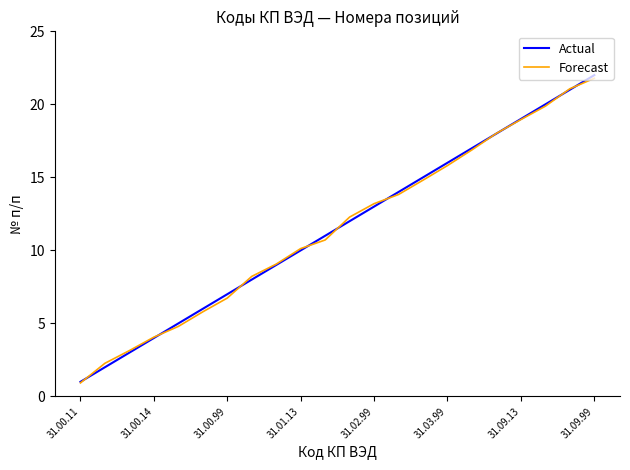

Which series has the largest range (max minus min)?

Actual